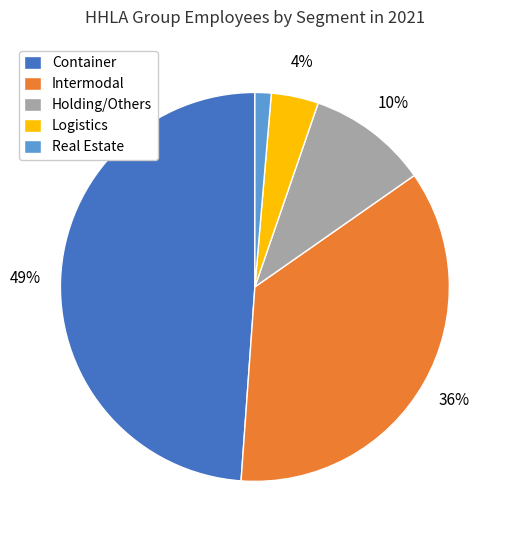

To the nearest percent, what portion does Logistics represent?

4%